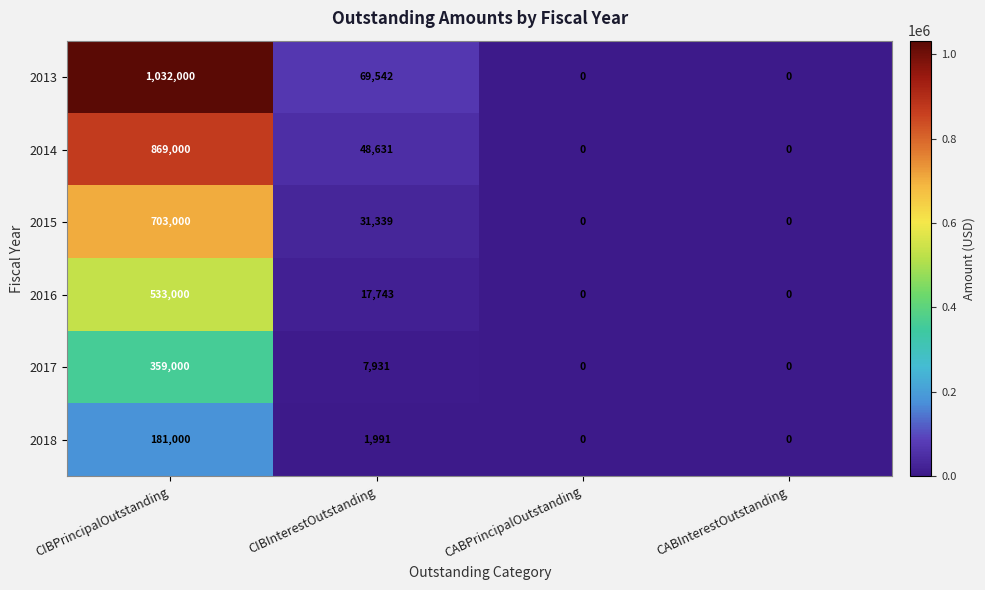

Reading right to left, list all the values displayed in this chart.

2013: 0	0	69542	1032000
2014: 0	0	48631	869000
2015: 0	0	31339	703000
2016: 0	0	17743	533000
2017: 0	0	7931	359000
2018: 0	0	1991	181000